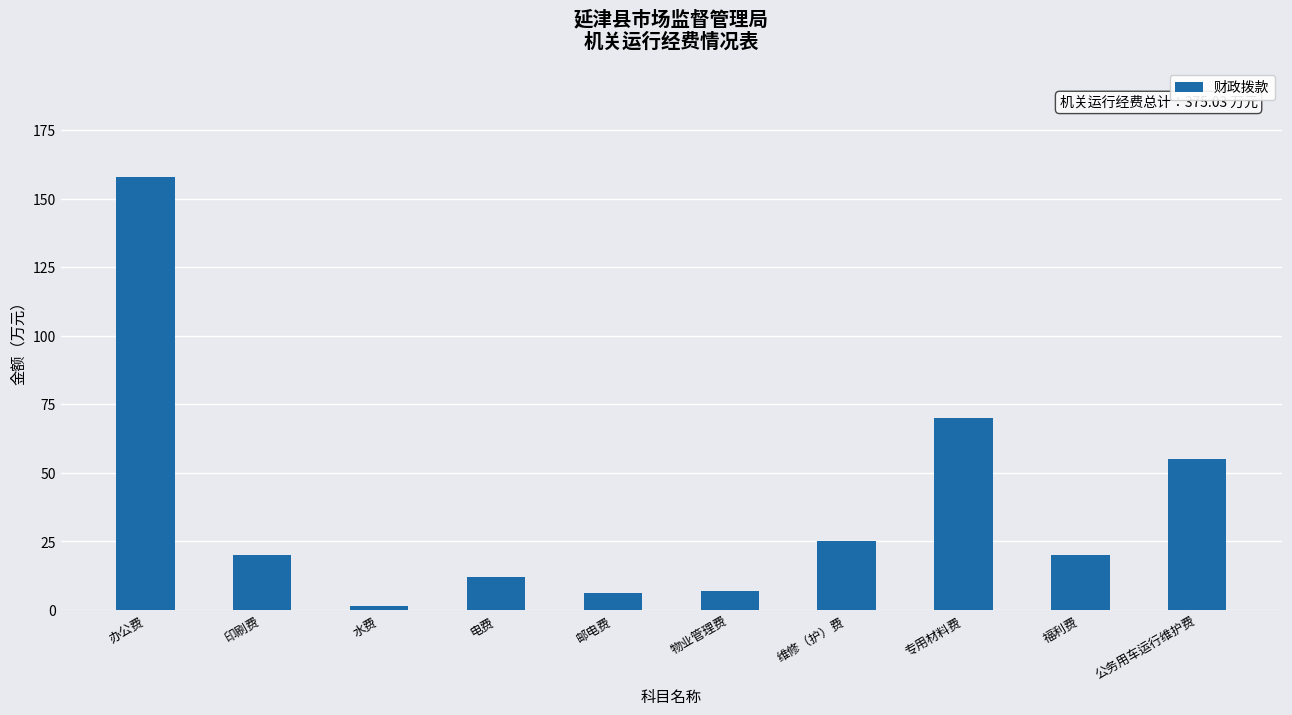

Is it true that the value at 福利费 is 20.2?

True